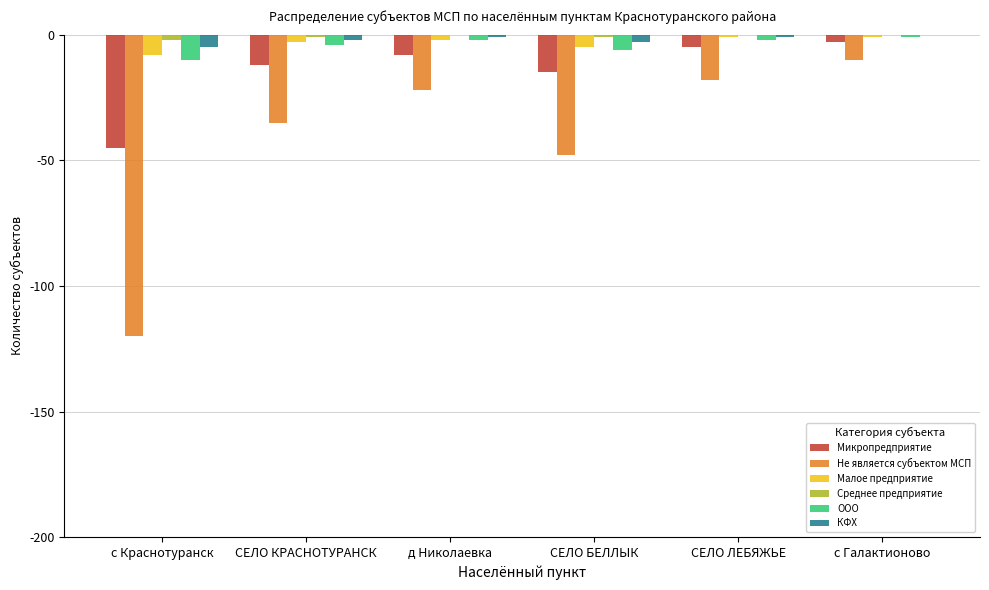

How many data points does each series have?

6